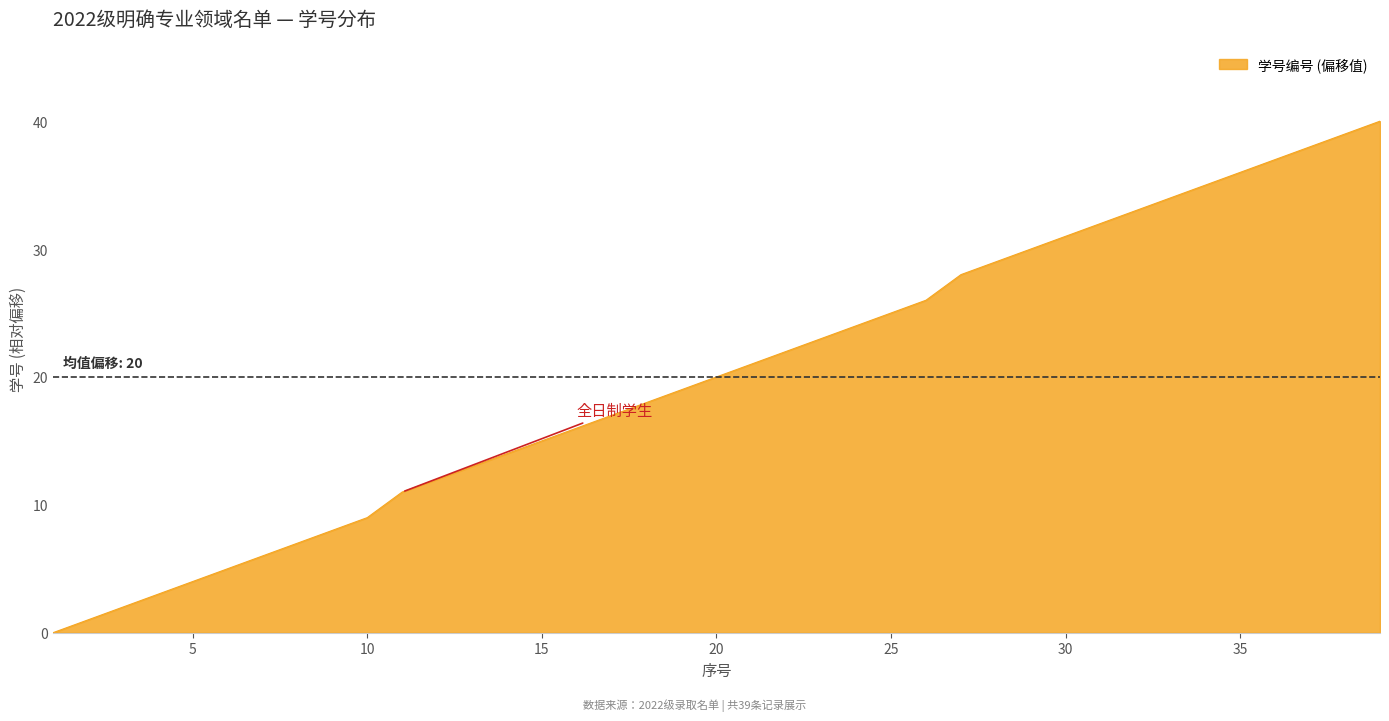

Does the chart have visible grid lines?

No